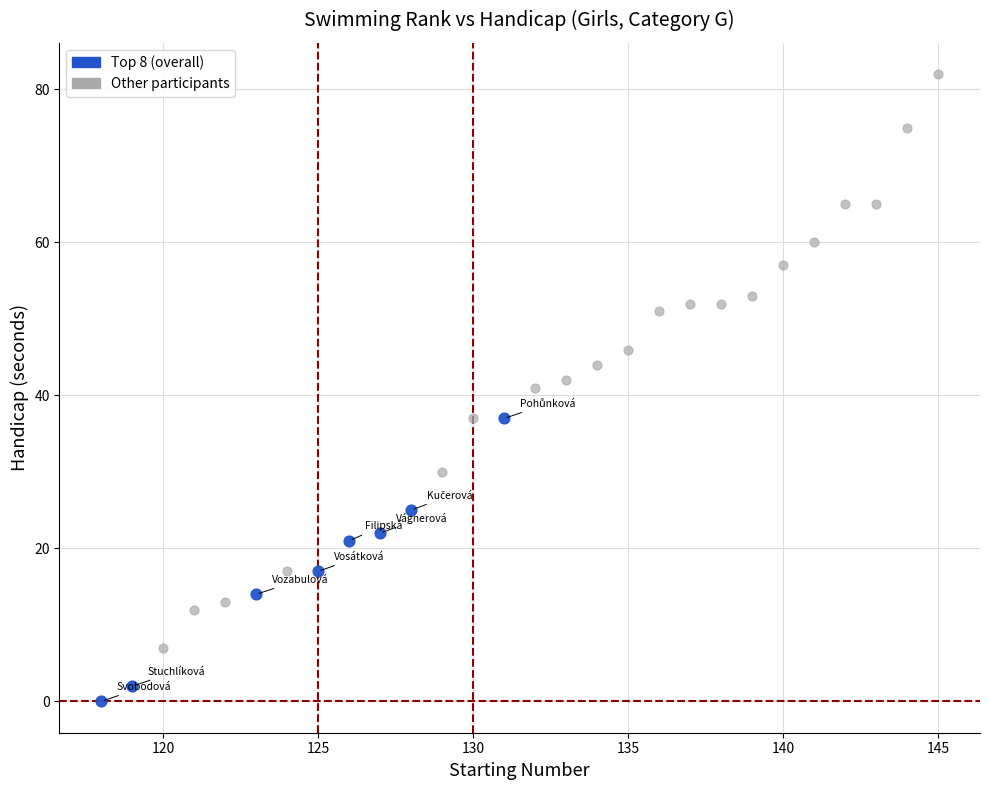

Which series has the largest Y range (max minus min)?

Other participants